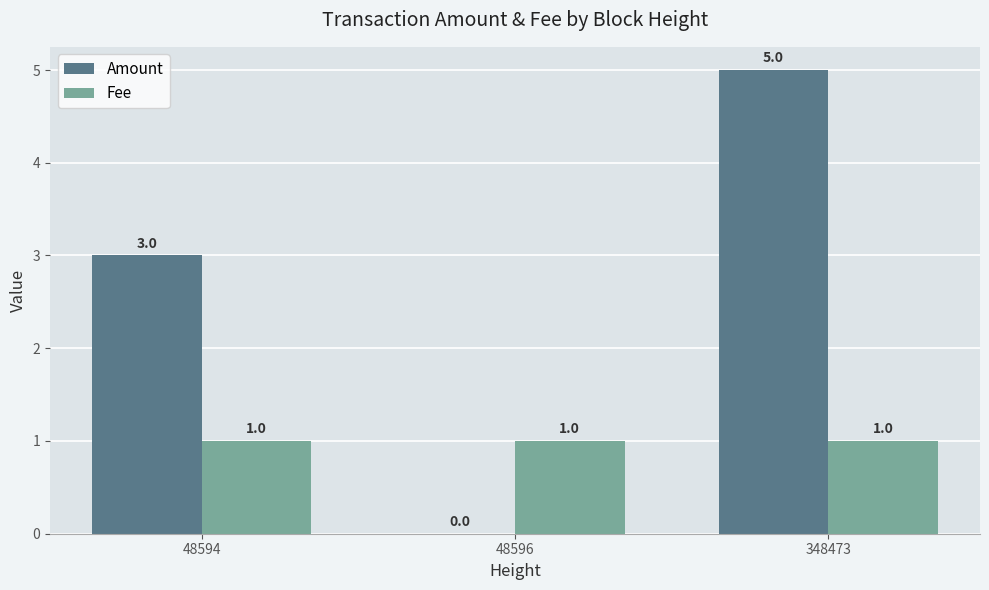

Which series has the largest total across all categories?

Amount